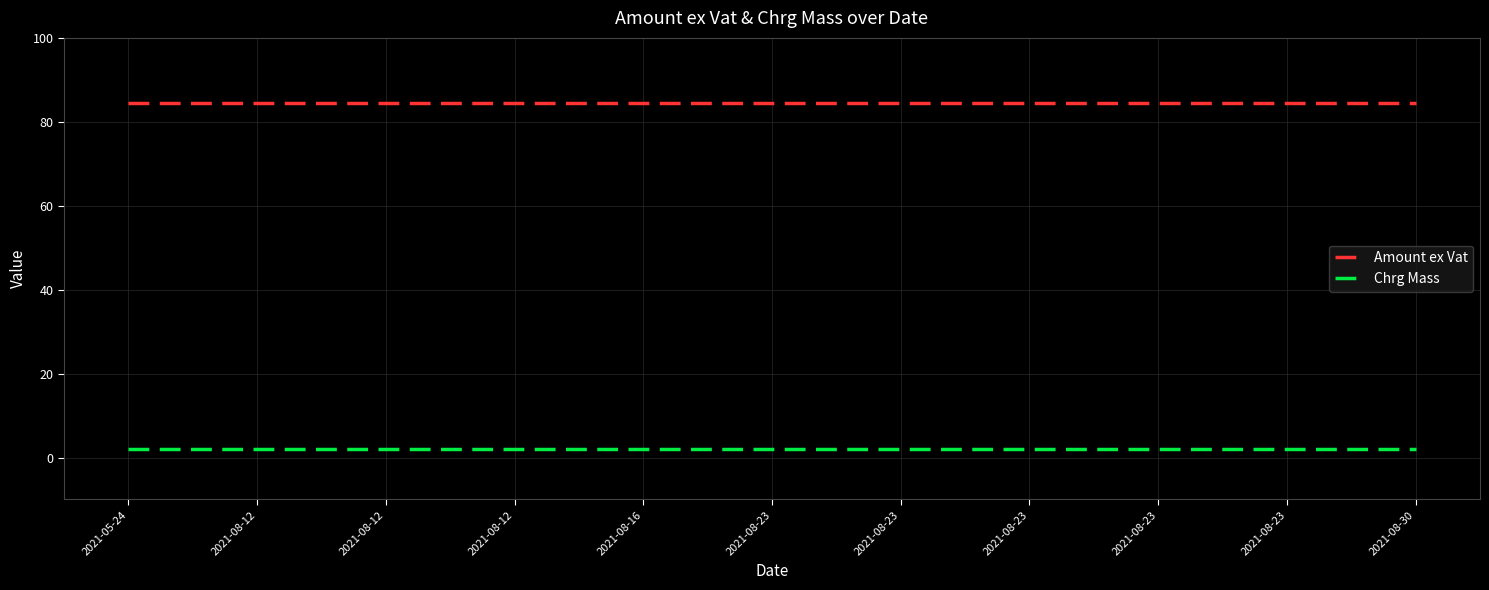

Reading right to left, list all the values displayed in this chart.

Amount ex Vat: 84.5	84.5	84.5	84.5	84.5	84.5	84.5	84.5	84.5	84.5	84.5
Chrg Mass: 2.0	2.0	2.0	2.0	2.0	2.0	2.0	2.0	2.0	2.0	2.0